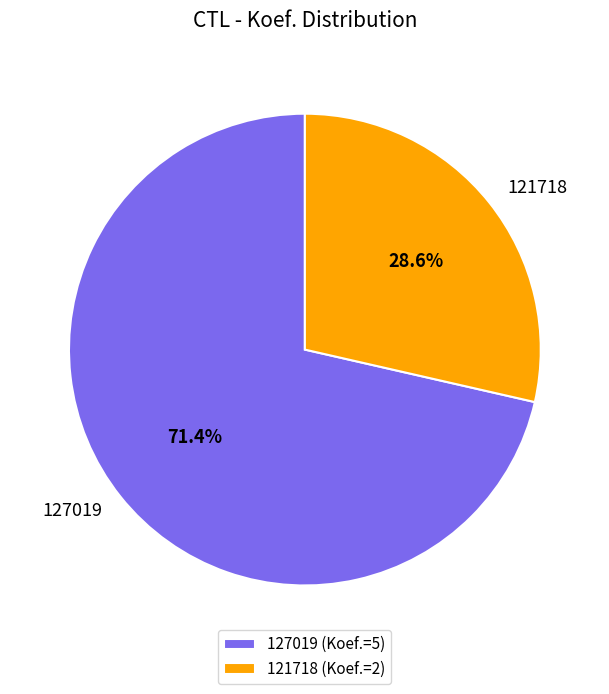

Which slice is the smallest?

121718